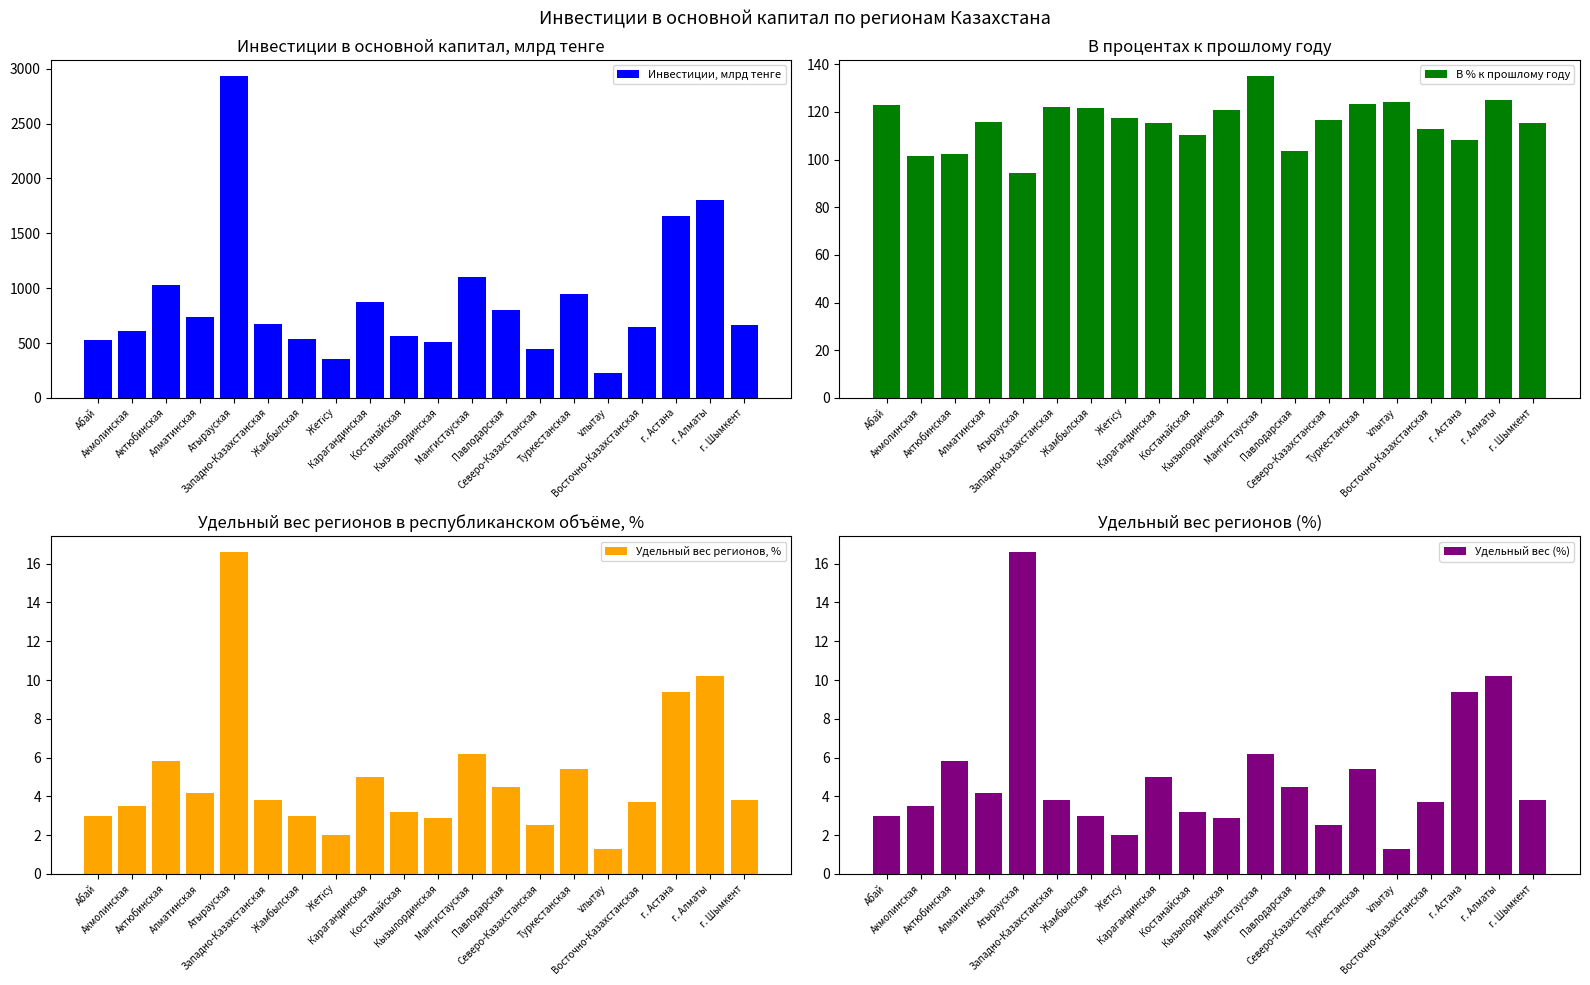

How many categories are shown in the chart?

20